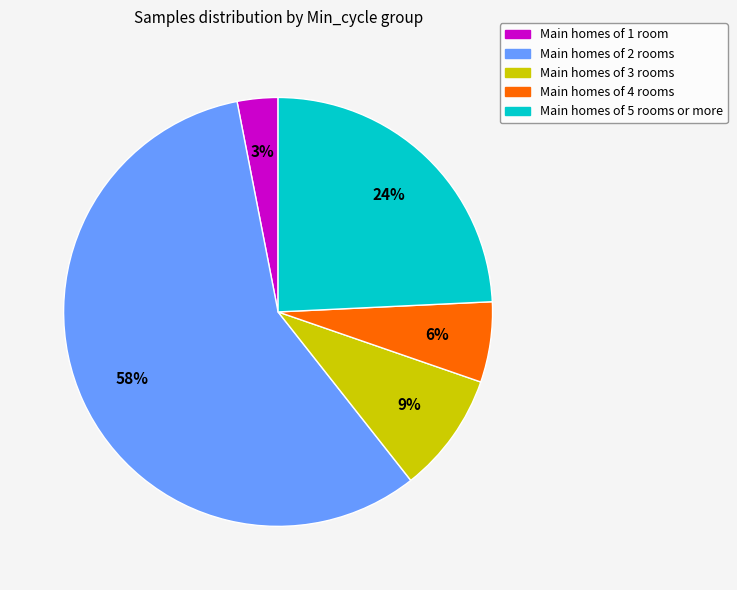

Count the number of slices in the pie.

5